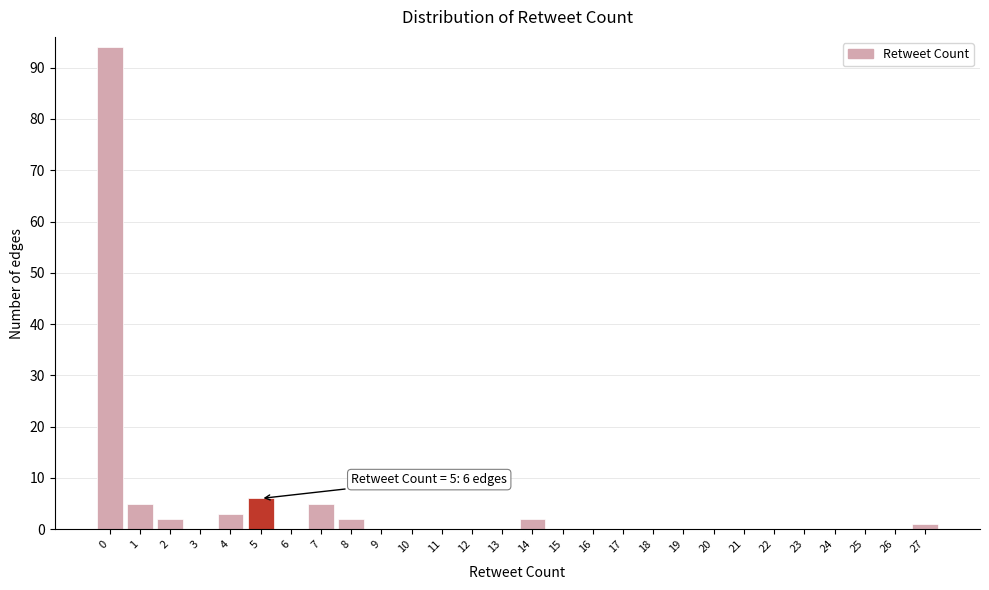

Reading left to right, transcribe all the data shown in this chart.

0=94	1=5	2=2	3=0	4=3	5=6	6=0	7=5	8=2	9=0	10=0	11=0	12=0	13=0	14=2	15=0	16=0	17=0	18=0	19=0	20=0	21=0	22=0	23=0	24=0	25=0	26=0	27=1